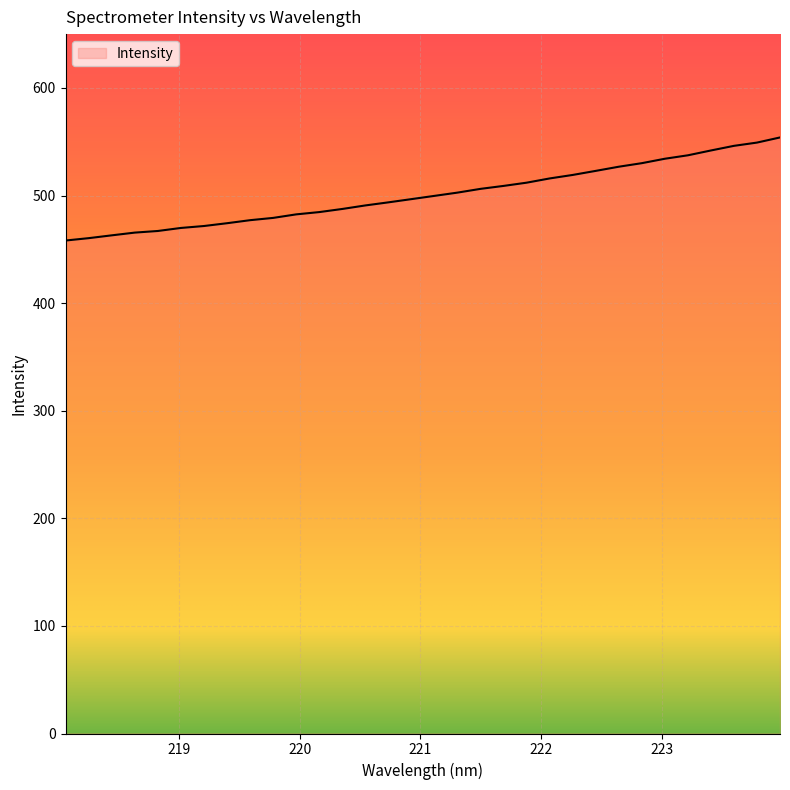

What is the smallest value displayed?

458.2